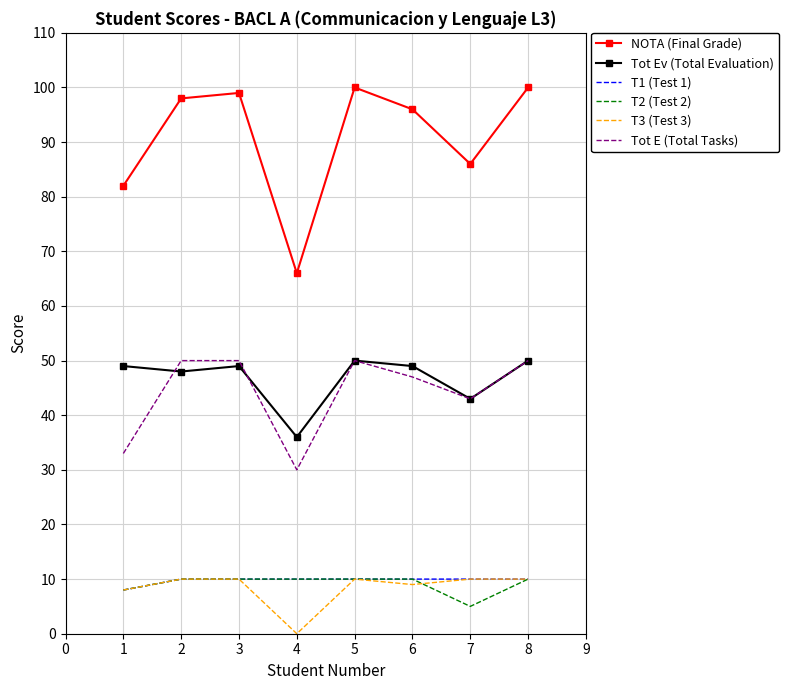

True or false: NOTA (Final Grade) and Tot E (Total Tasks) cross at least once.

False